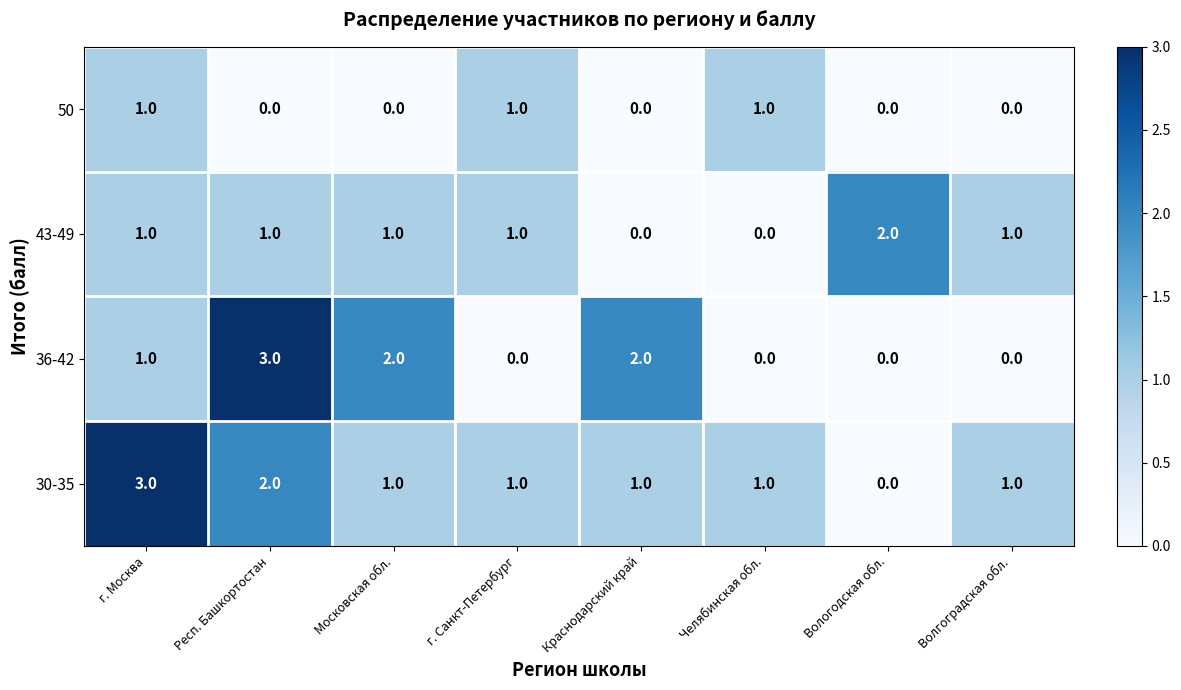

Between г. Москва and г. Санкт-Петербург, which series saw the biggest shift?

30-35